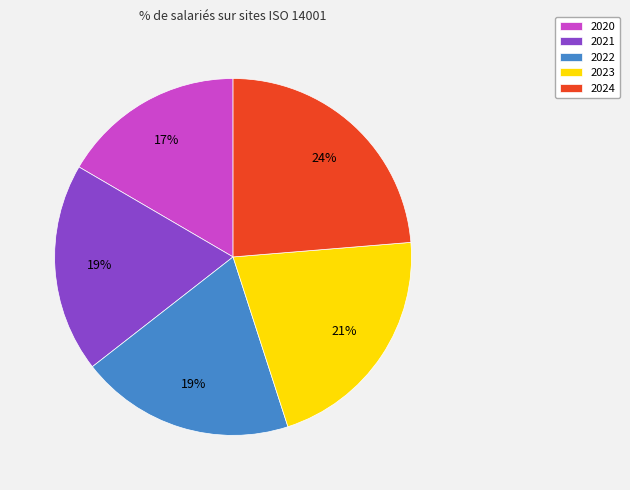

To the nearest percent, what percentage of the pie is 2024?

24%